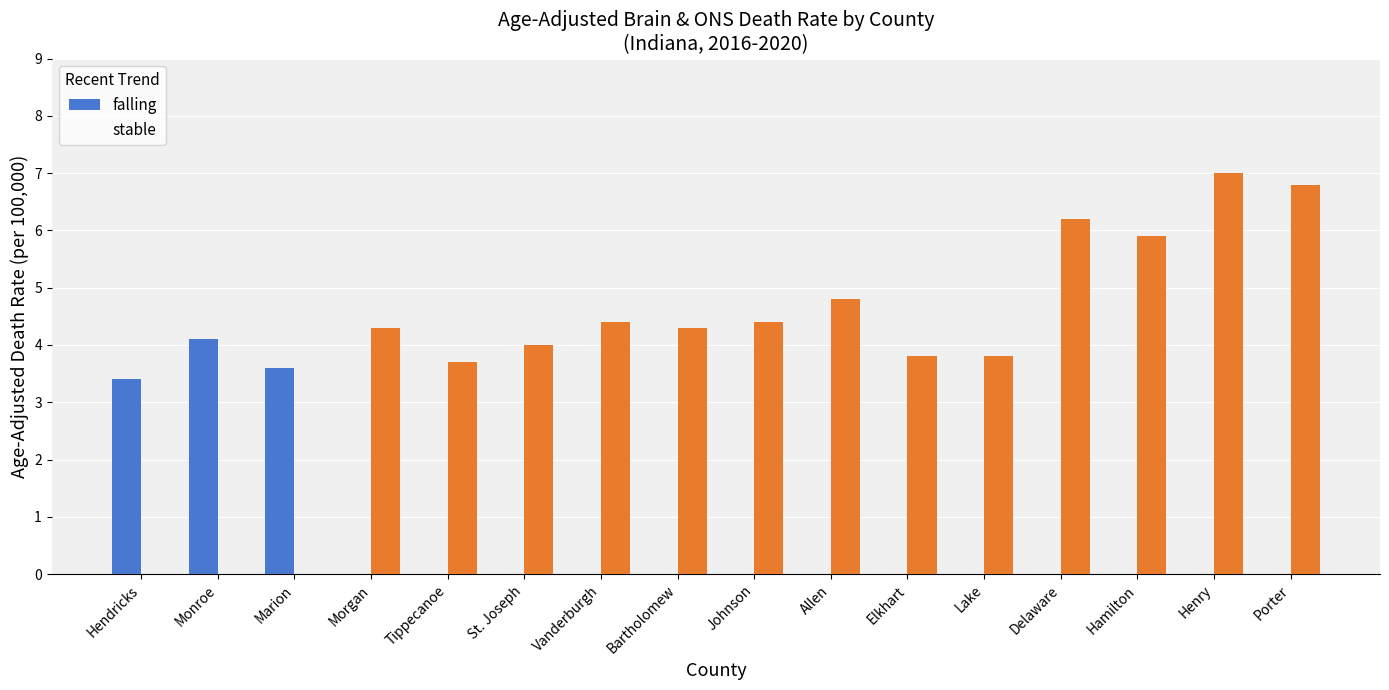

What is the sum of all stable values?

63.4